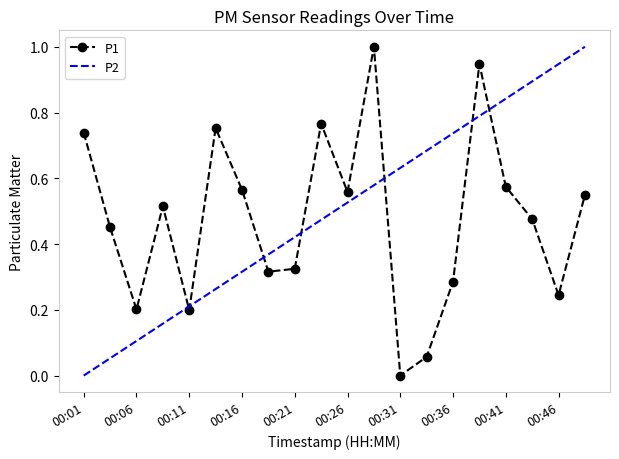

Count the number of values greater than 0.

19